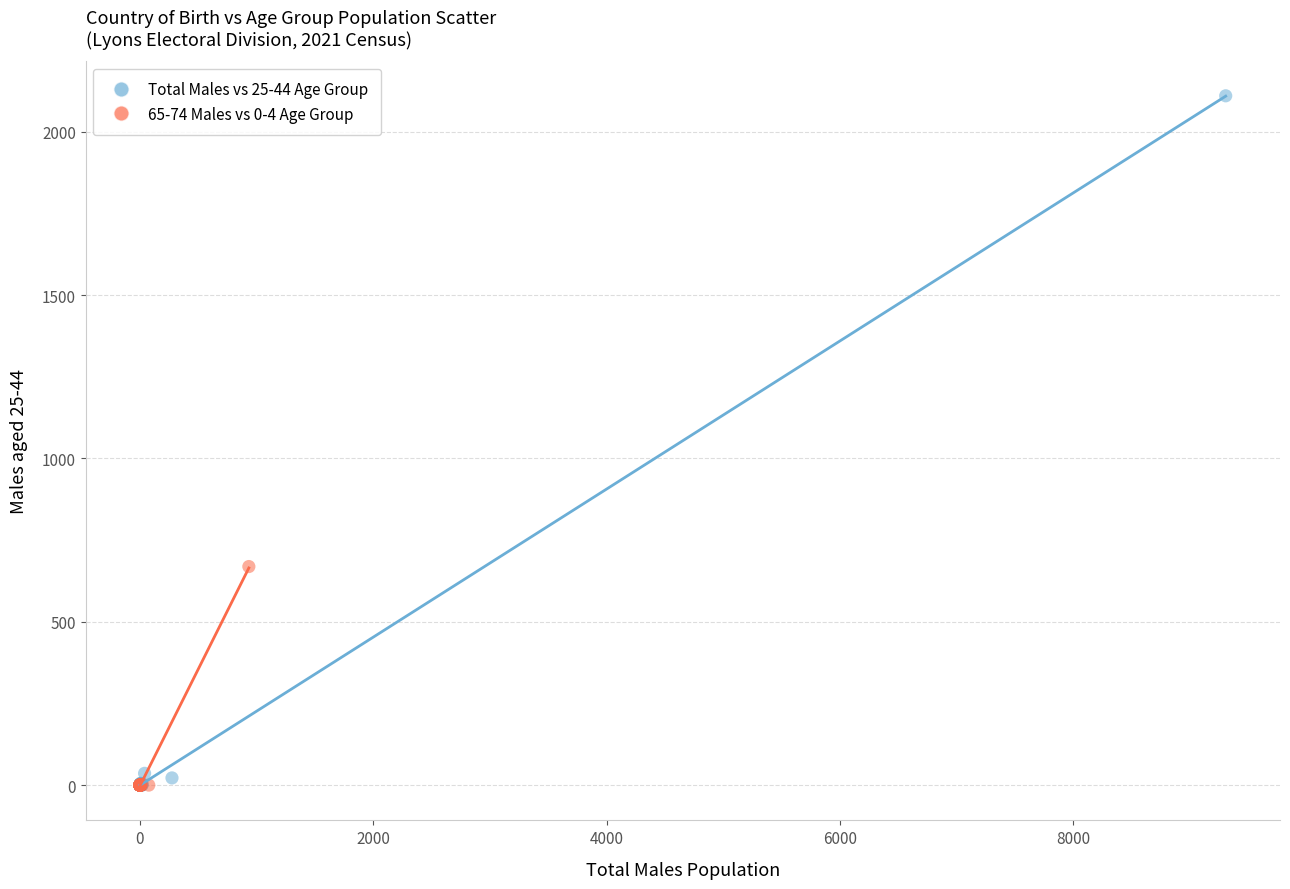

Which series has the largest Y range (max minus min)?

Total Males vs 25-44 Age Group